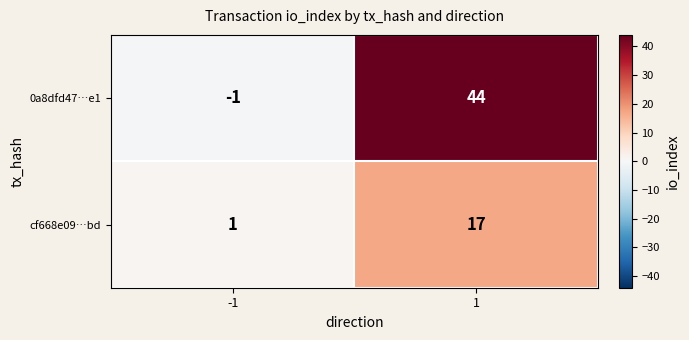

How many series are shown in this chart?

2